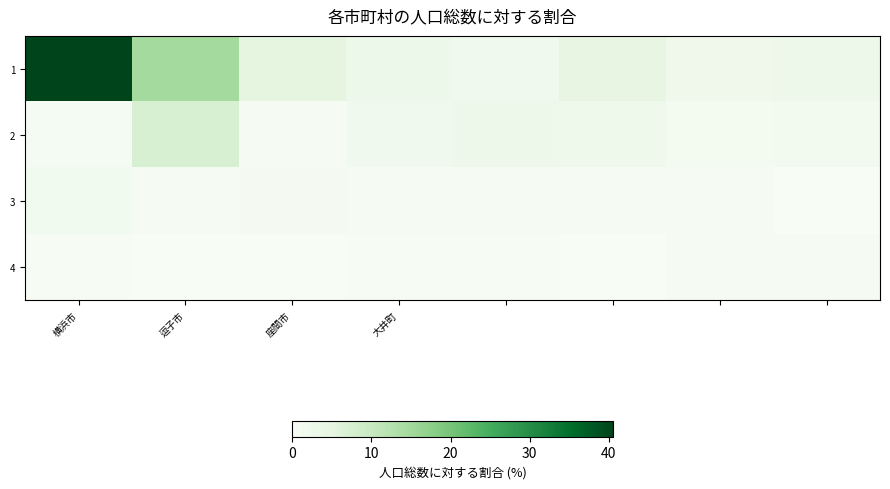

Which series has the widest spread of values?

1